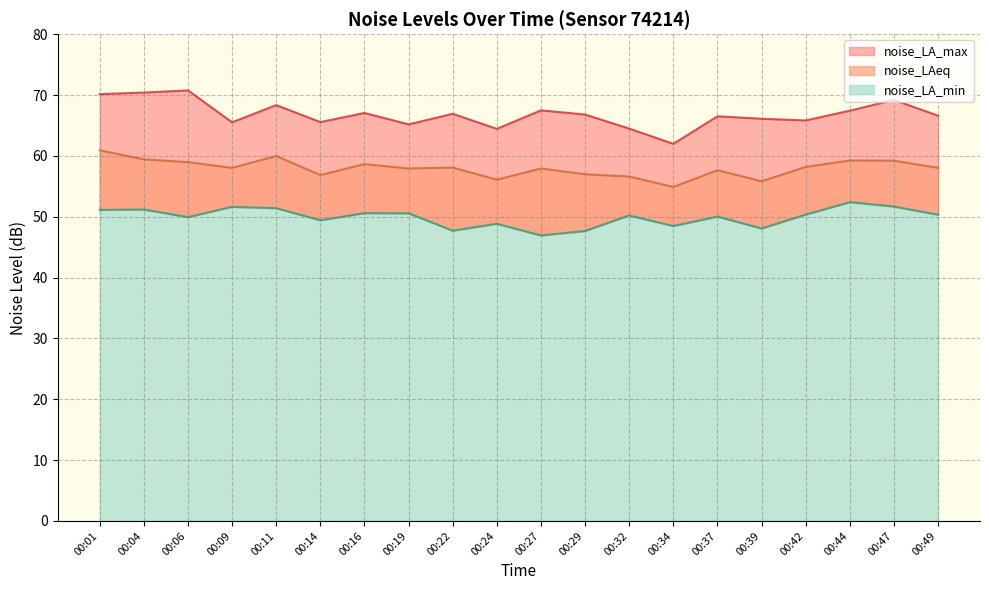

What is the difference between the second highest and second lowest values in the noise_LA_max series?

6.0